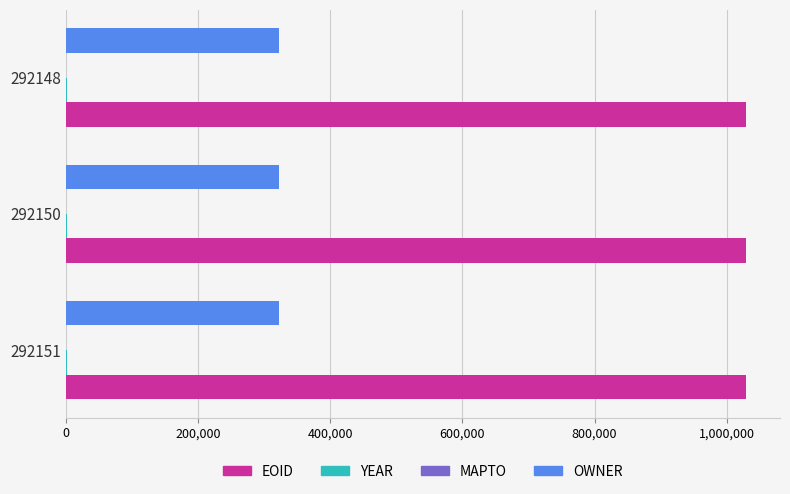

What is the highest value of the EOID series?

1029092